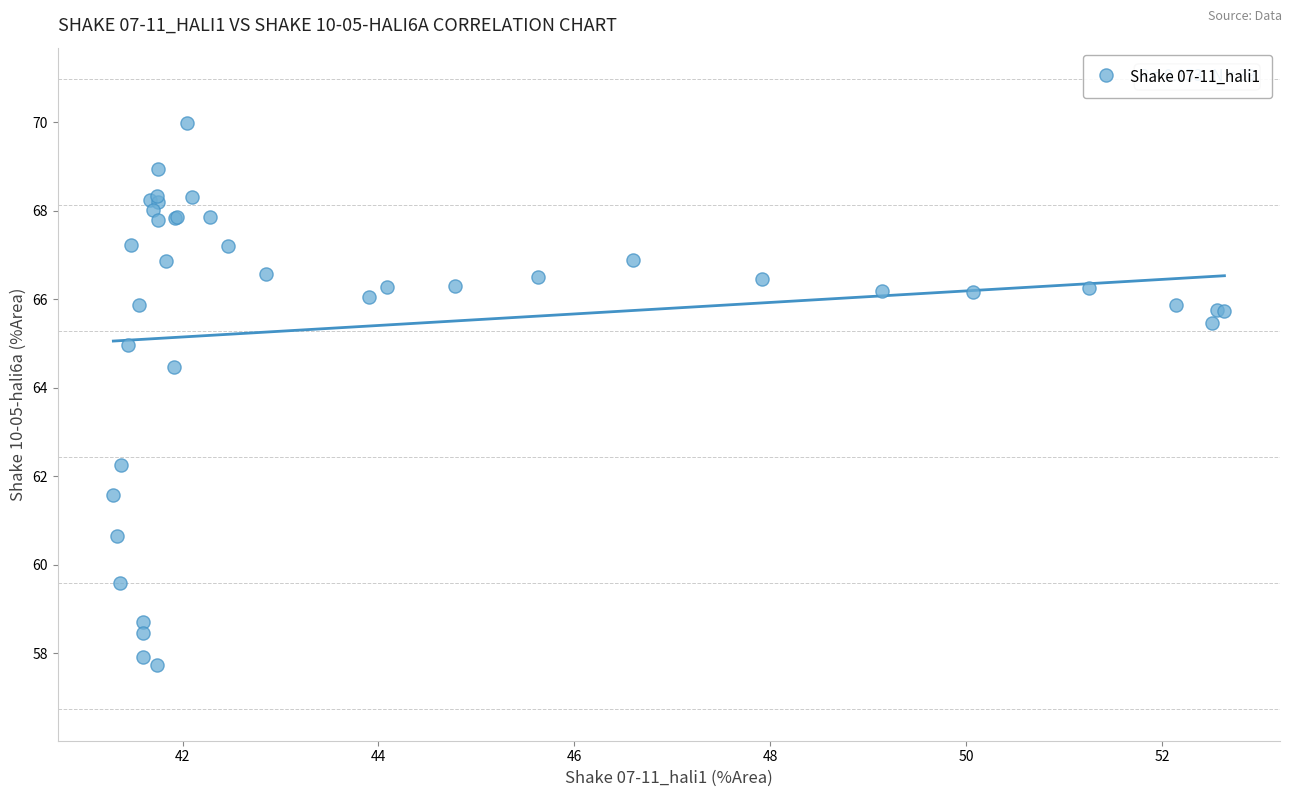

What Y value in the scatter plot is closest to 63?

62.2